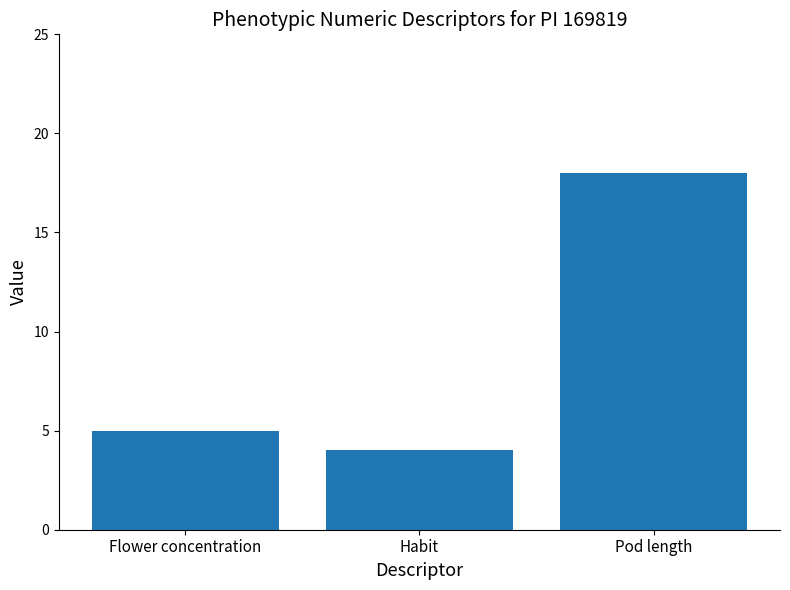

What is the label of the 2nd bar from the left?

Habit